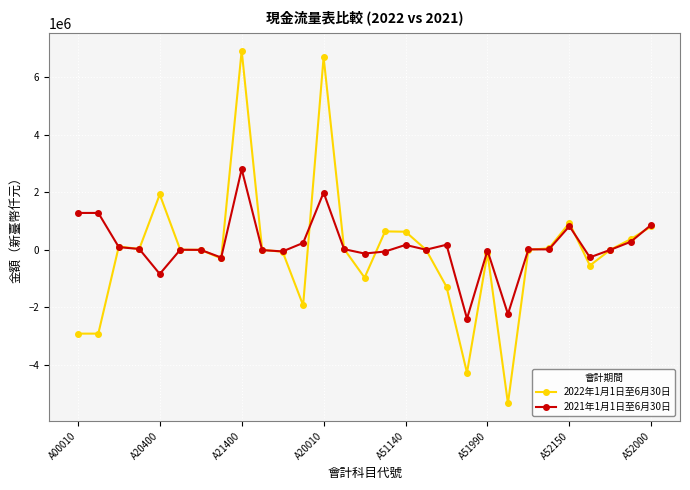

Which series has the widest spread of values?

2022年1月1日至6月30日